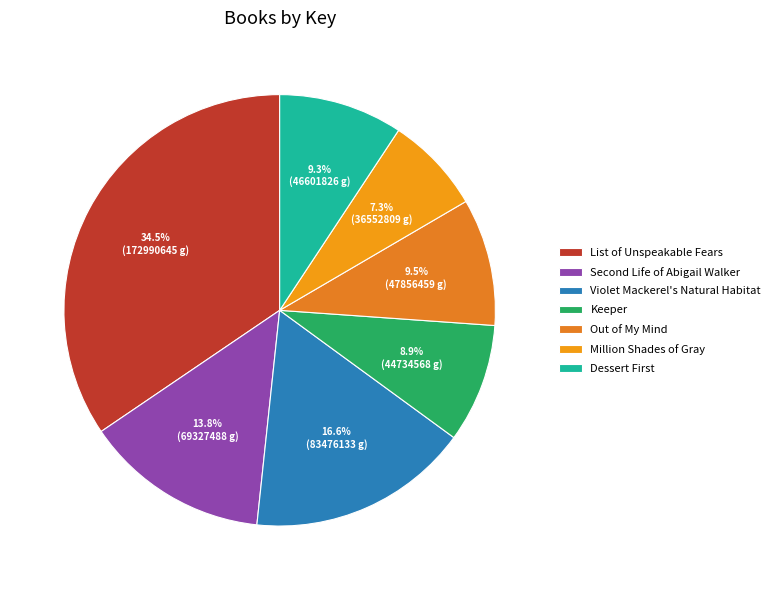

Does any single category account for the majority?

No